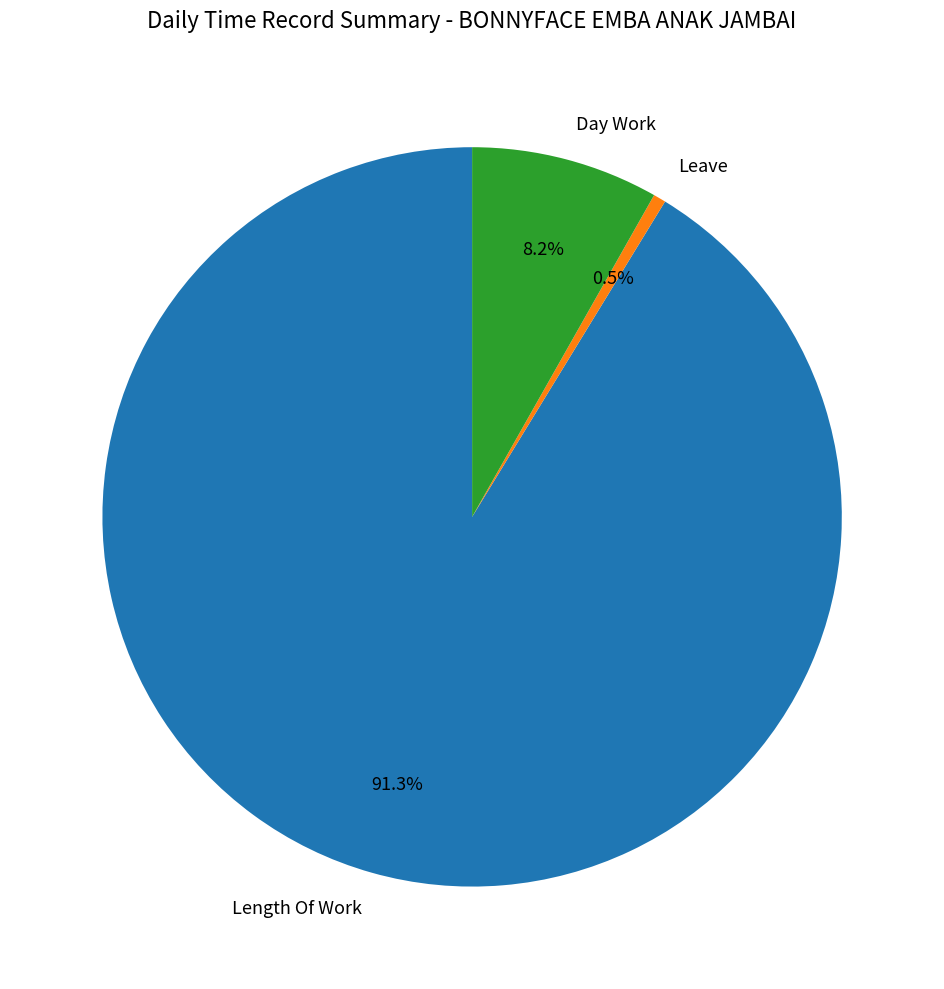

Is there a majority slice in this chart?

Yes